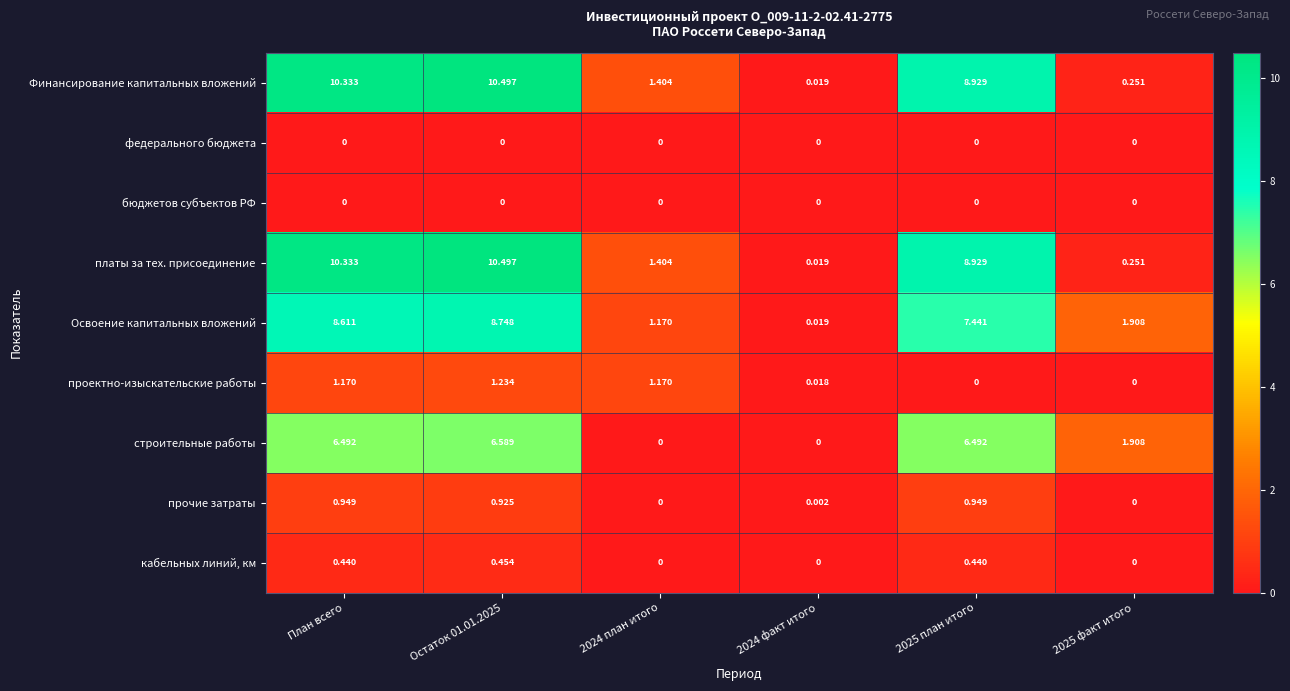

How many data points in кабельных линий, км are above 0?

3